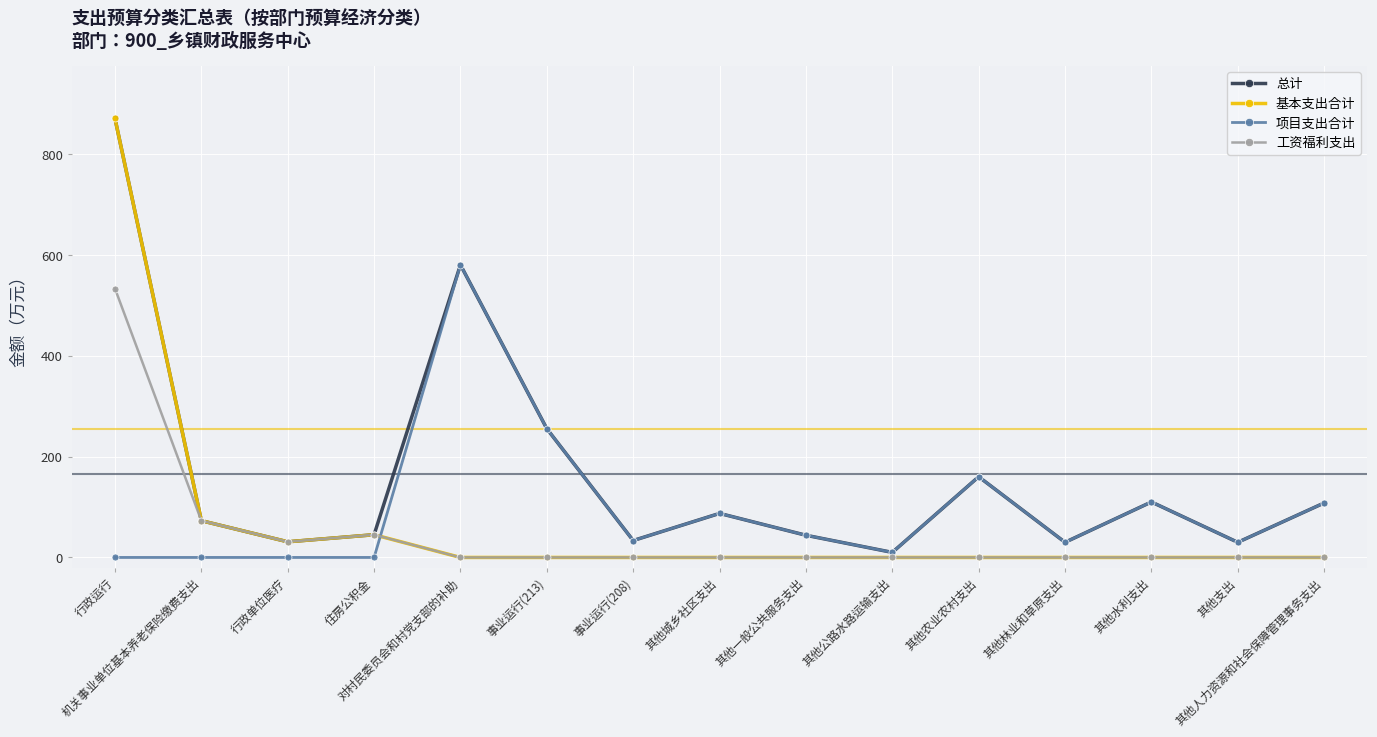

What position from the right is 其他林业和草原支出?

4